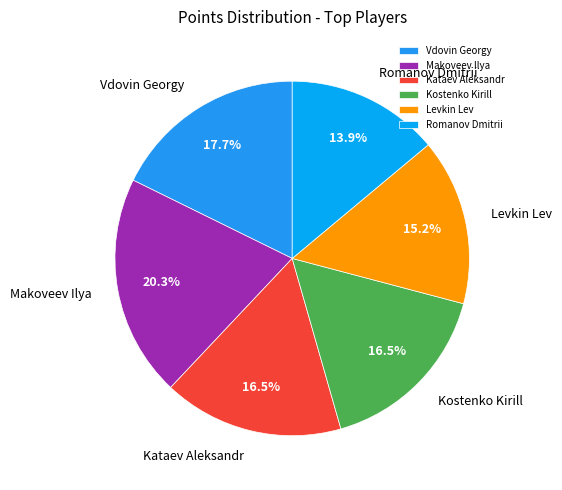

The Romanov Dmitrii slice represents 14% of the pie. True or false?

True